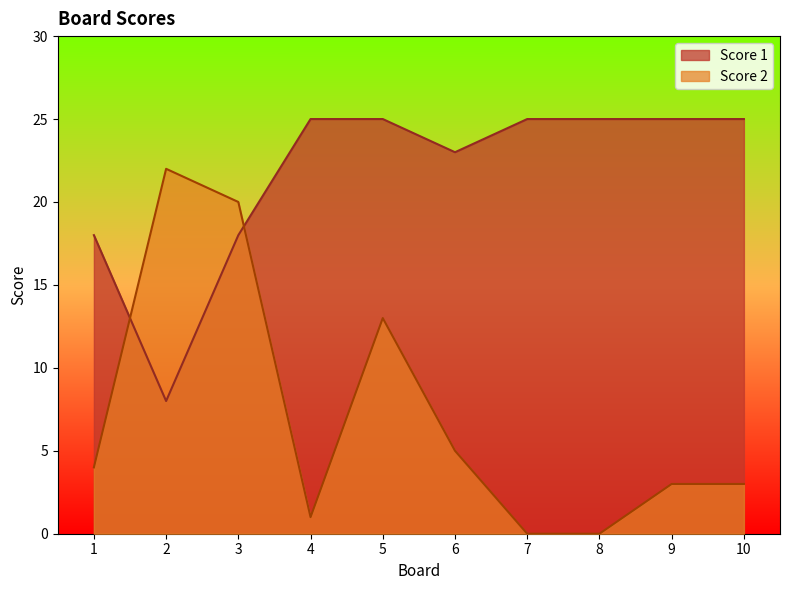

Which series has the widest spread of values?

Score 2